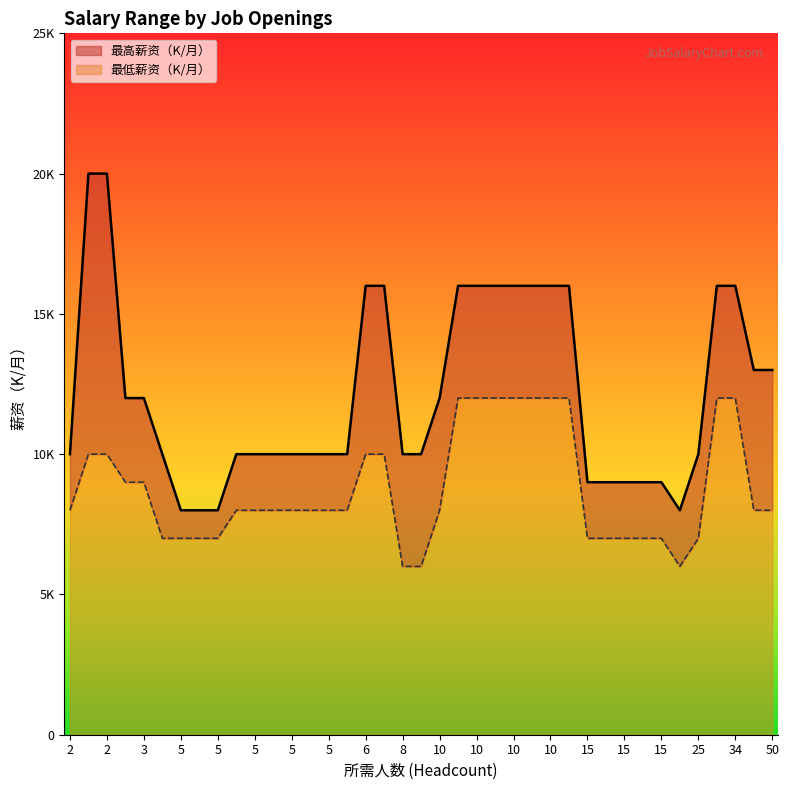

What is the difference between the 最高薪资（K/月） values at 15 and 8?

1